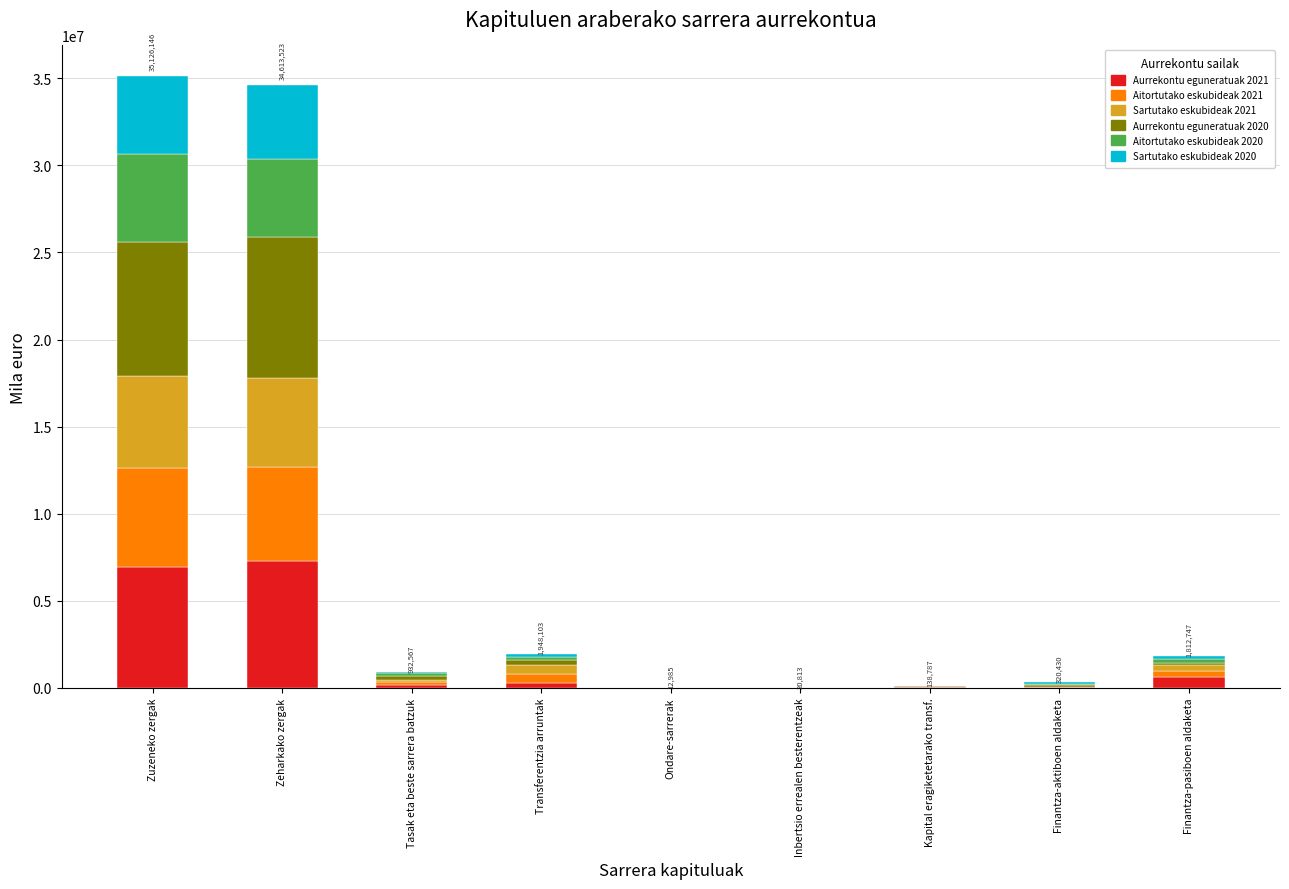

The Aurrekontu eguneratuak 2021 series shows 7279673.8 at Zeharkako zergak. True or false?

True